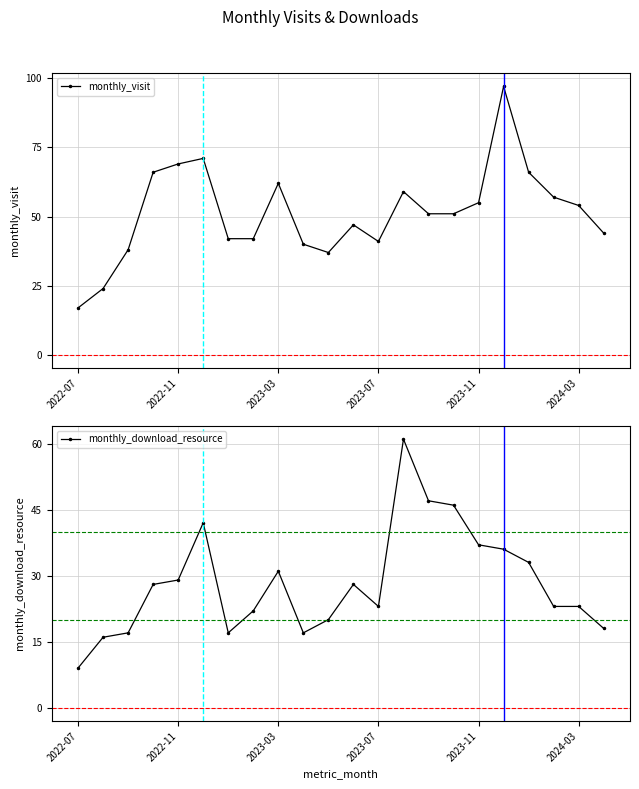

Which series has the widest spread of values?

monthly_visit